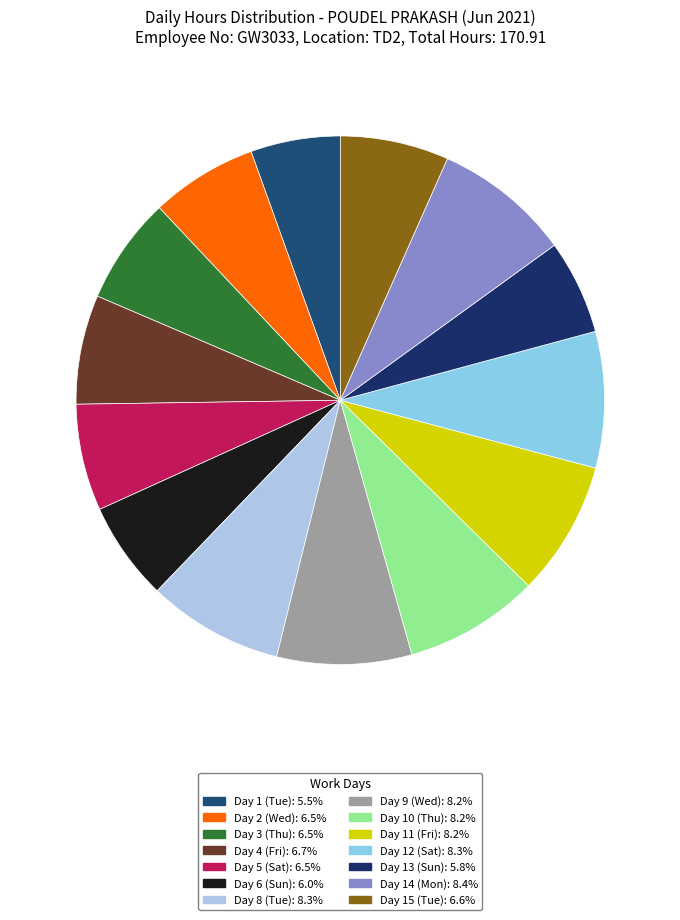

How many segments does this pie chart have?

14